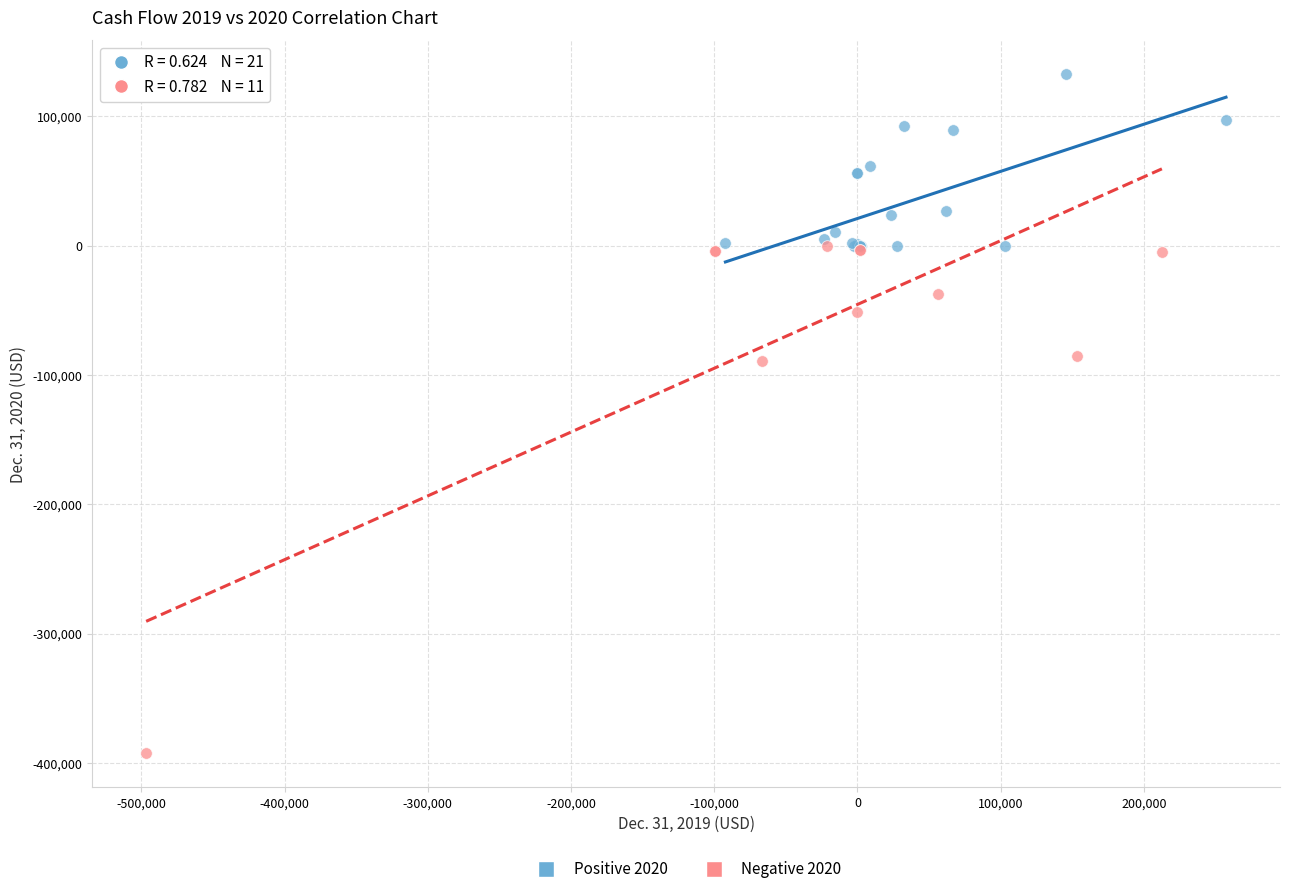

What are all the series names shown in the legend?

Positive 2020, Negative 2020